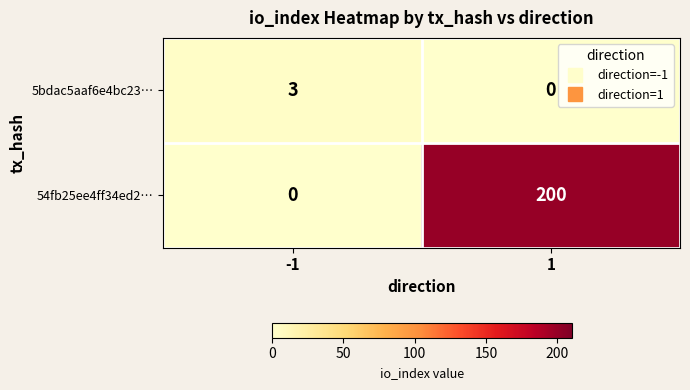

What is the difference between the highest and lowest values at -1?

3